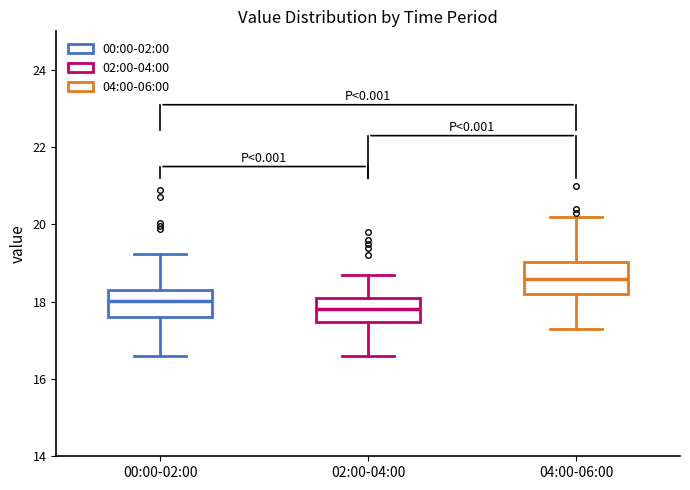

Reading left to right, transcribe this box plot: for each box, give where its median line is, the range the box spans, and where its two whiskers end, as read against the y-axis. The values are not printed on the chart, so give them approximately, as read against the axis.

00:00-02:00: median 18.0, box 17.6 to 18.4, whiskers 16.6 to 19.2
02:00-04:00: median 17.8, box 17.4 to 18.2, whiskers 16.6 to 18.8
04:00-06:00: median 18.6, box 18.2 to 19.0, whiskers 17.4 to 20.2